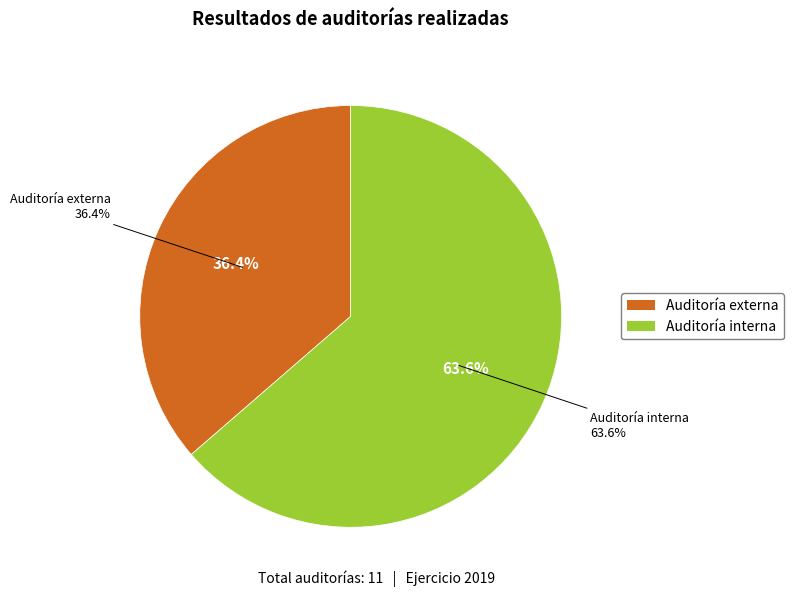

How much of the chart is everything except Auditoría externa?

63.6%